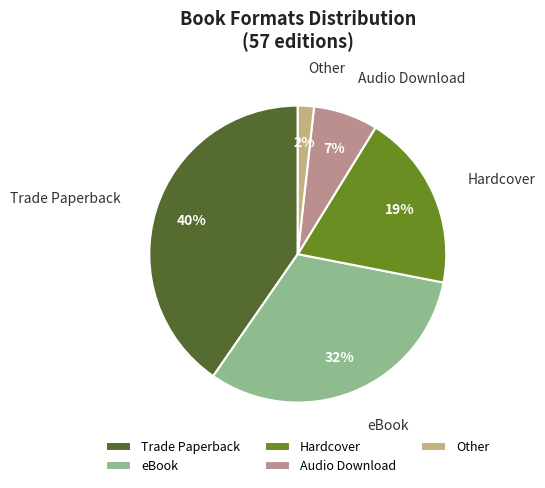

How many slices are in this pie chart?

5